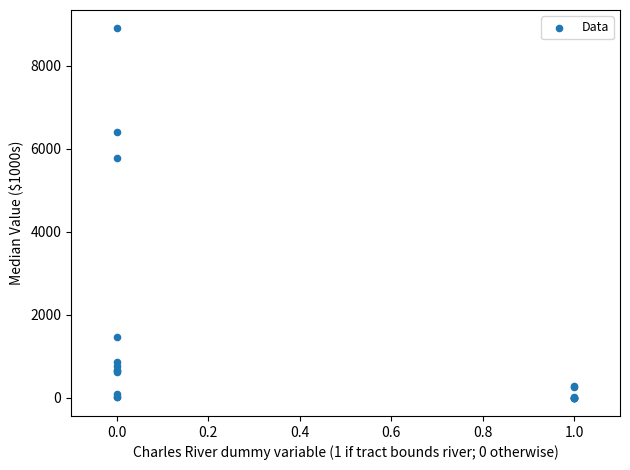

What Y value in the scatter plot is closest to 4452?

5774.4